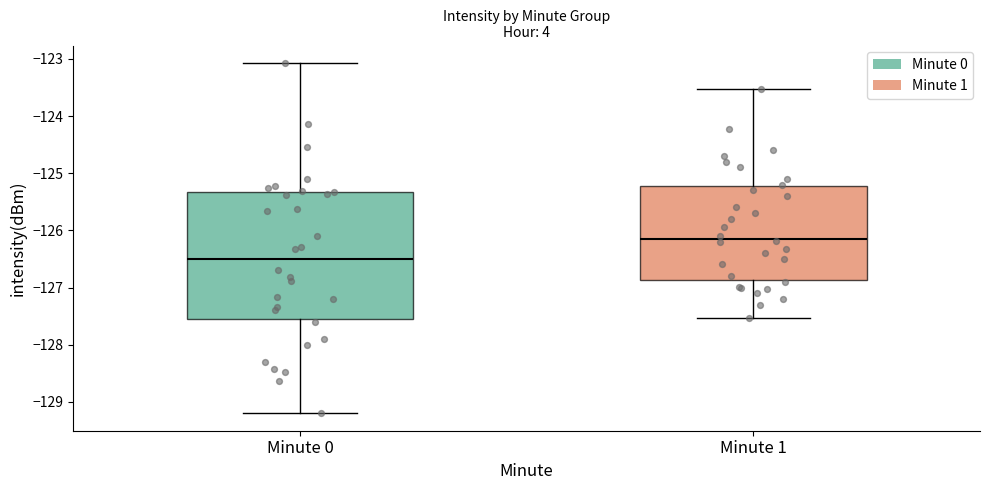

Reading left to right, transcribe this box plot: for each box, give where its median line is, the range the box spans, and where its two whiskers end, as read against the y-axis. The values are not printed on the chart, so give them approximately, as read against the axis.

Minute 0: median -126.5, box -127.5 to -125.3, whiskers -129.2 to -123.1
Minute 1: median -126.1, box -126.9 to -125.2, whiskers -127.5 to -123.5